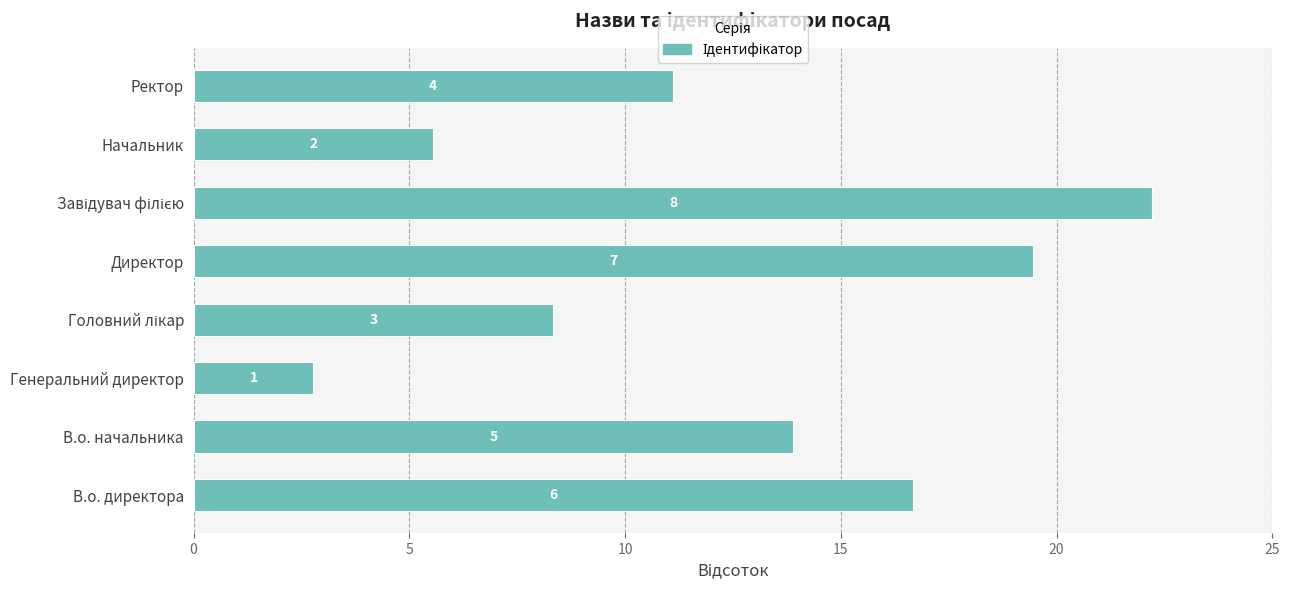

Are the bars horizontal?

Yes